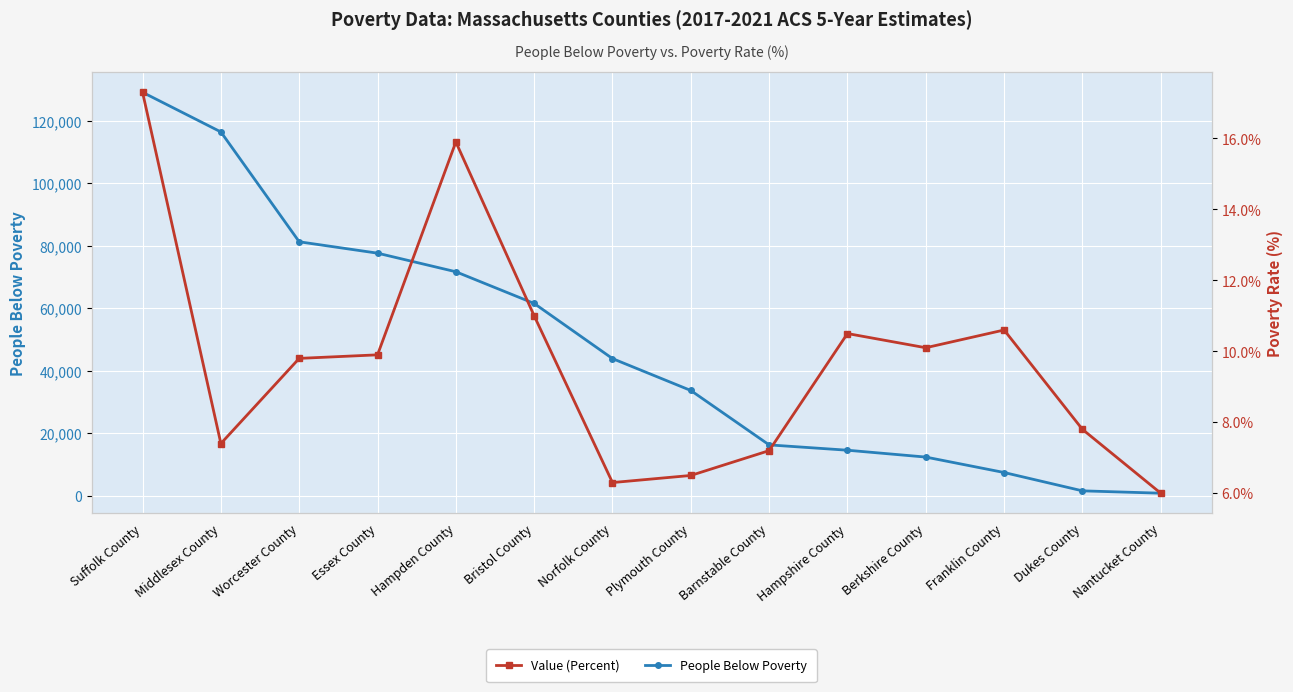

At Worcester County, list the series in order from largest to smallest.

People Below Poverty, Value (Percent)